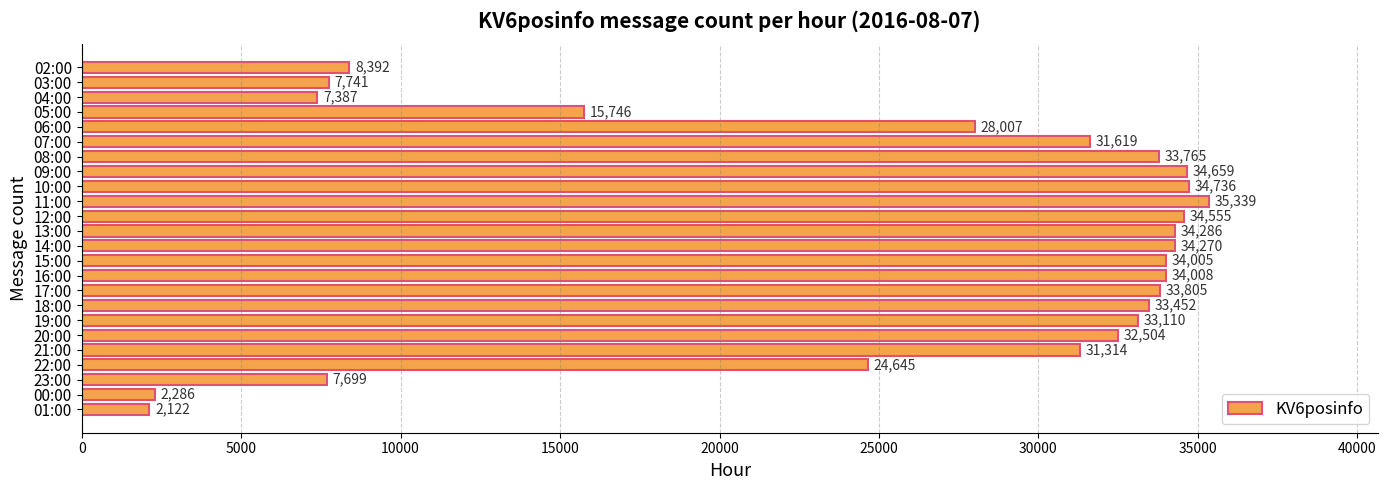

Is it true that the value at 12:00 is 34555?

True